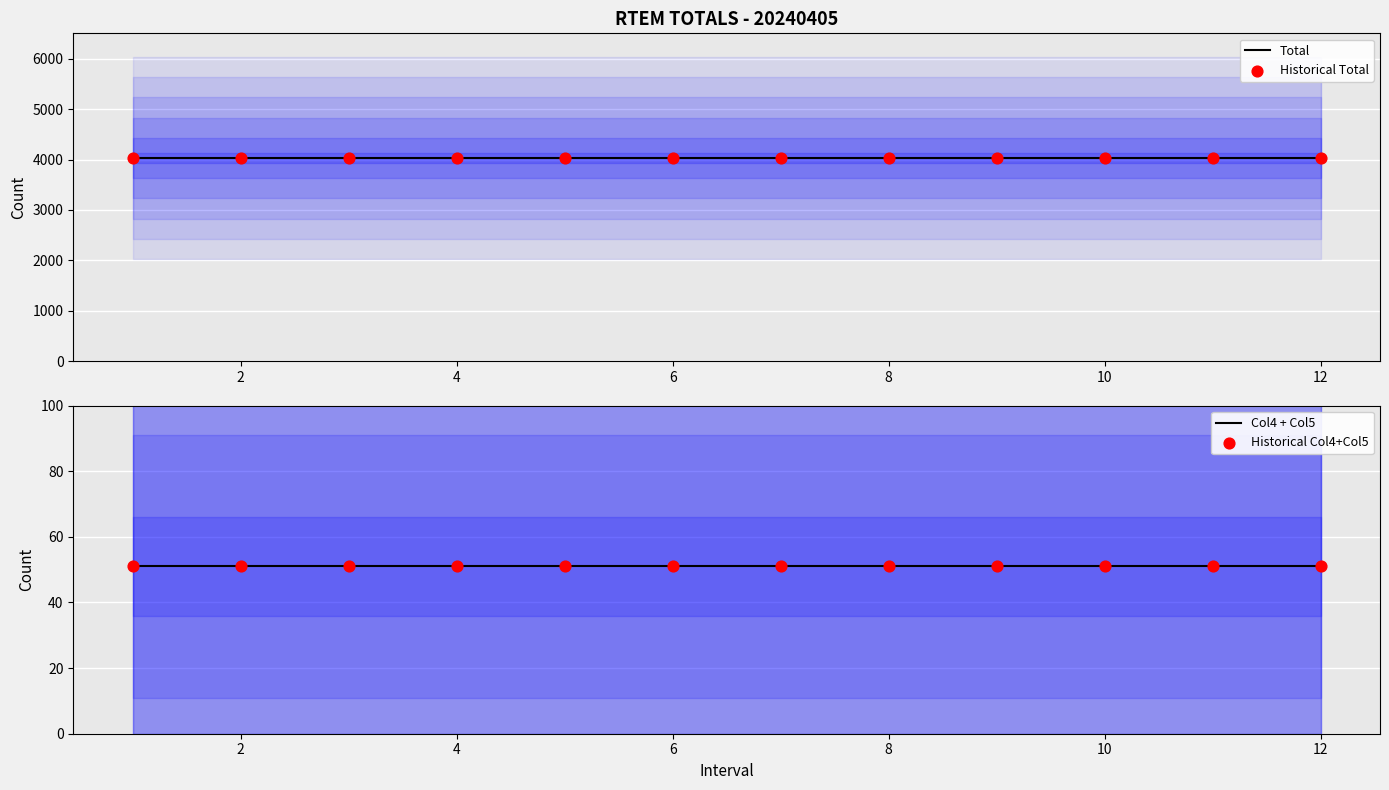

Which series contains the lowest Y value?

Col4 + Col5